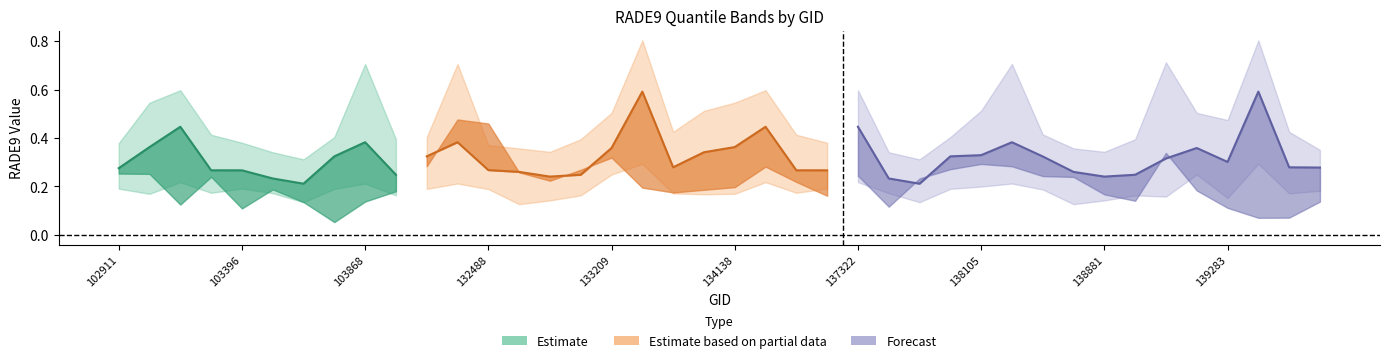

In rade9_bin_mdn, how many points are higher than both neighbors (excluding endpoints)?

9